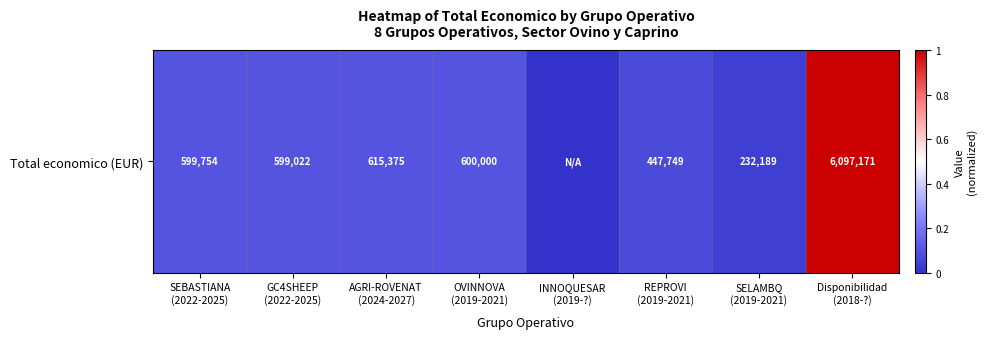

What is the average value?

0.2